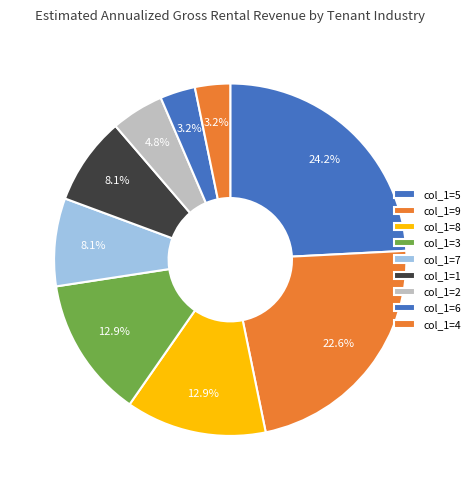

How many slices are in this pie chart?

9